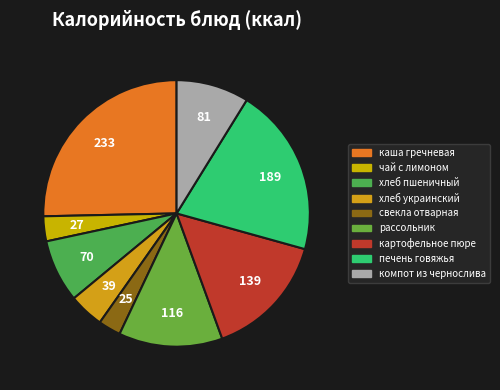

Is хлеб пшеничный the majority of the pie?

No